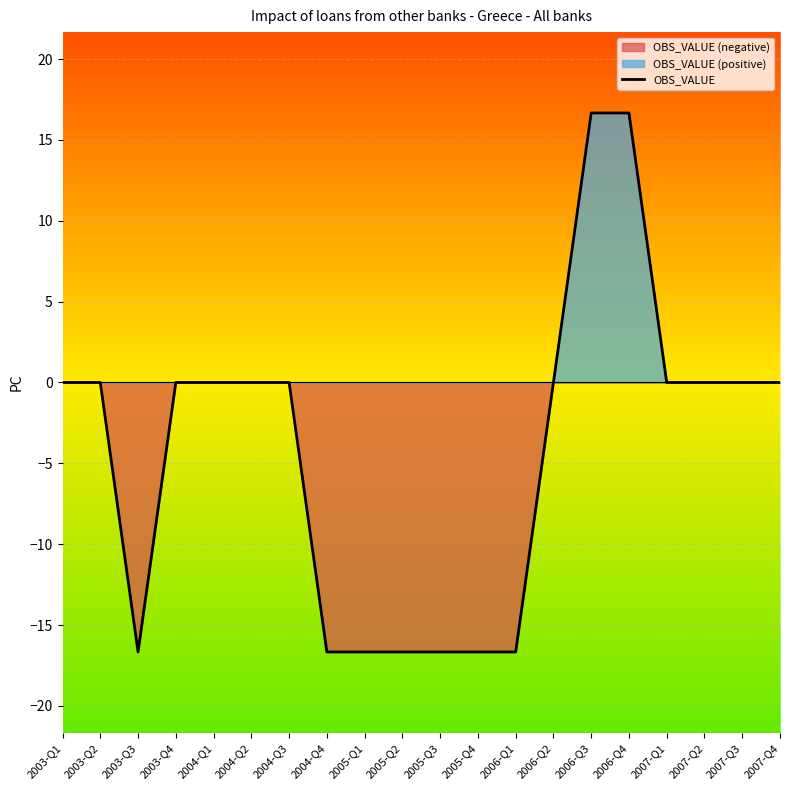

What is the smallest value displayed?

-16.7